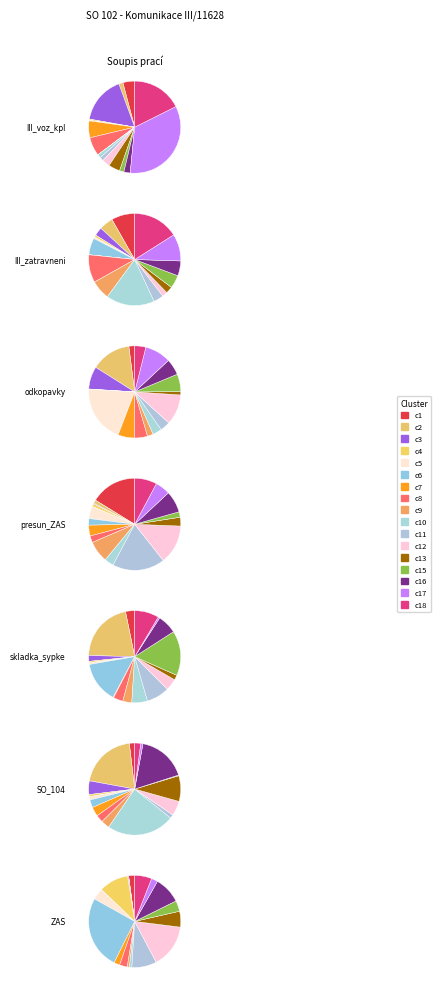

What is the change in value from III_voz_kpl to SO_104?

-189.4